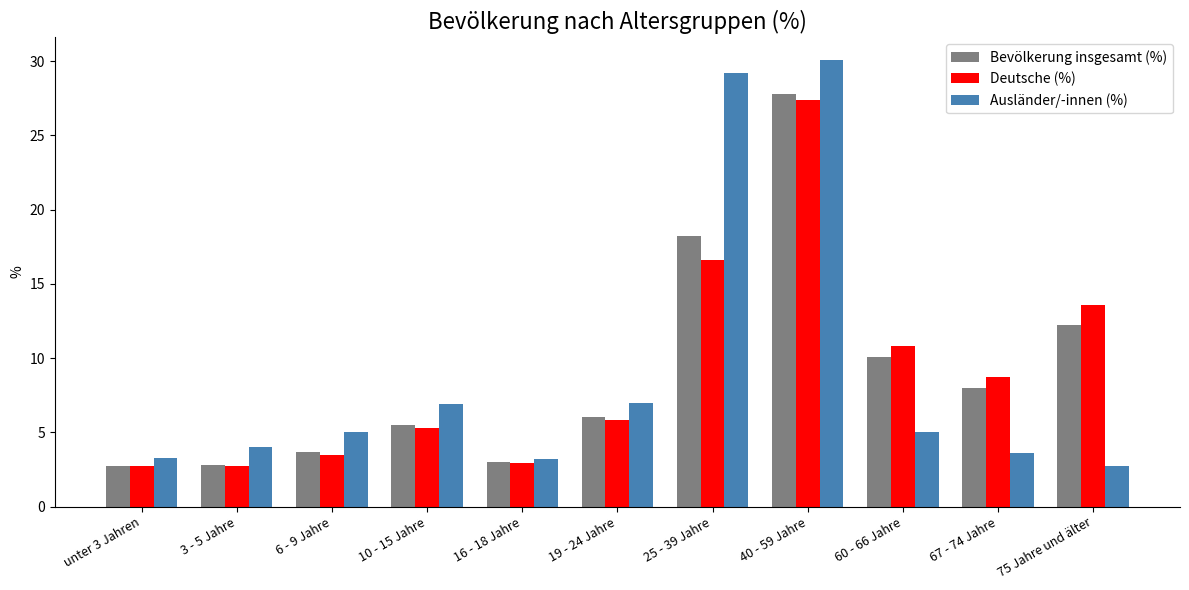

Read the Deutsche (%) value at 75 Jahre und älter.

13.6